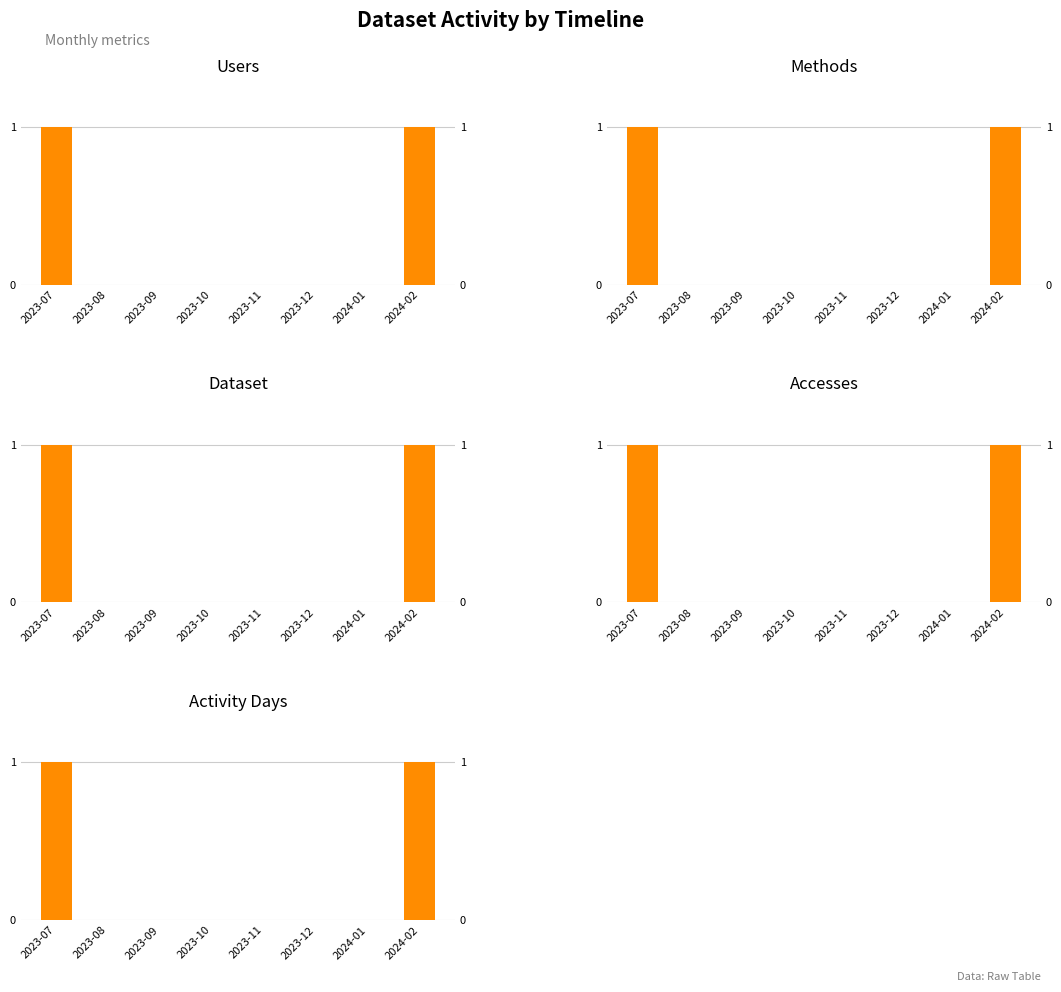

How many data points in Methods are above 0?

2